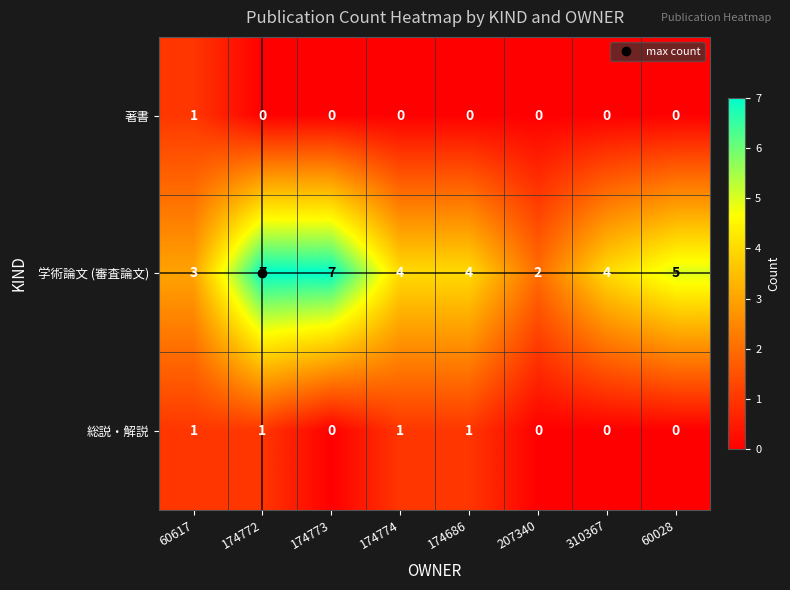

Rank the series at 174686 from lowest to highest value.

著書, 総説・解説, 学術論文 (審査論文)